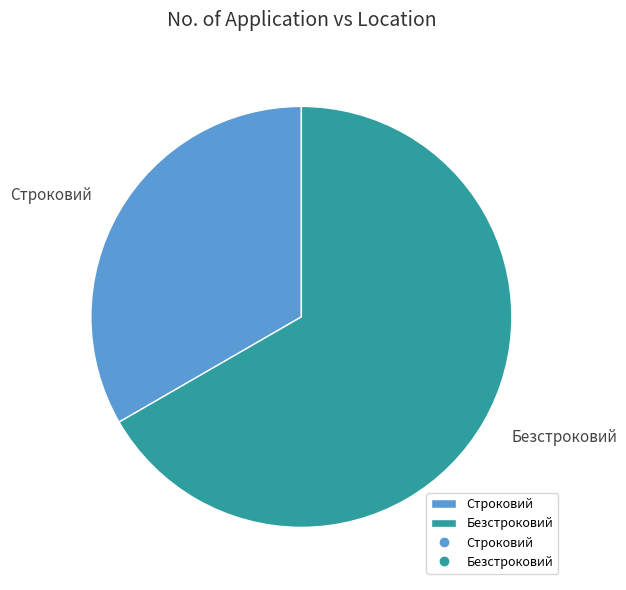

Count the number of slices in the pie.

2